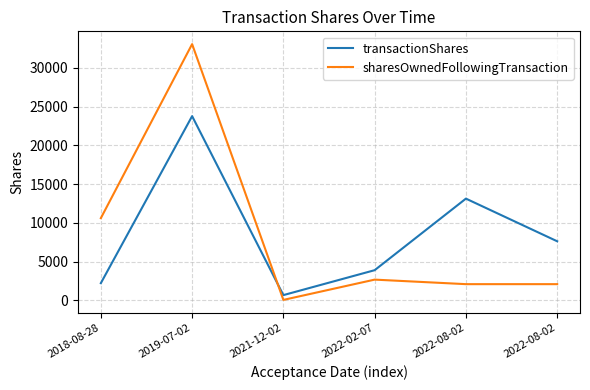

Does the chart have visible grid lines?

Yes